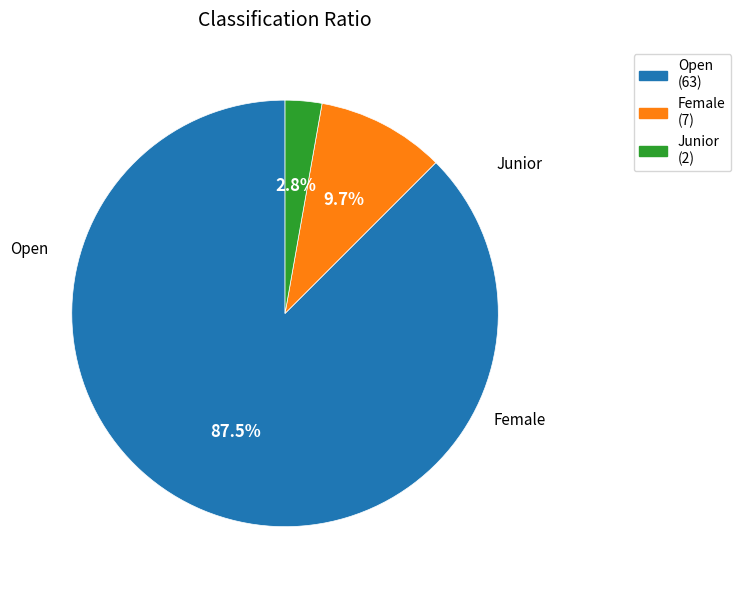

What is the largest slice in the pie chart?

Open